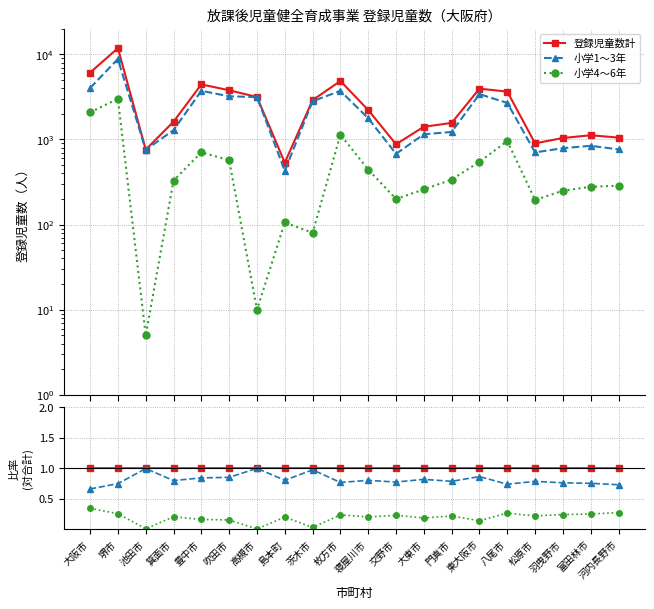

At how many categories does at least one series exceed 0?

20